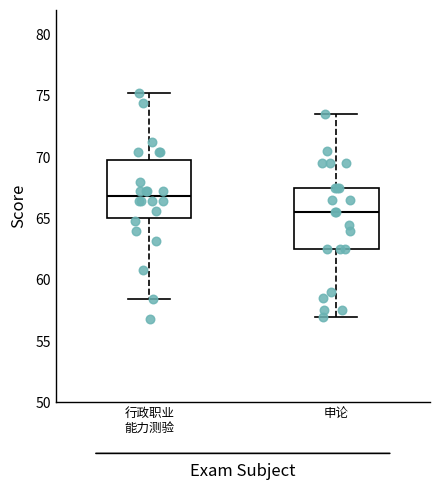

Where does the upper whisker of the box for 行政职业 能力测验 end on the y-axis? The values are not printed on the chart, so give them approximately, as read against the axis.

75.0